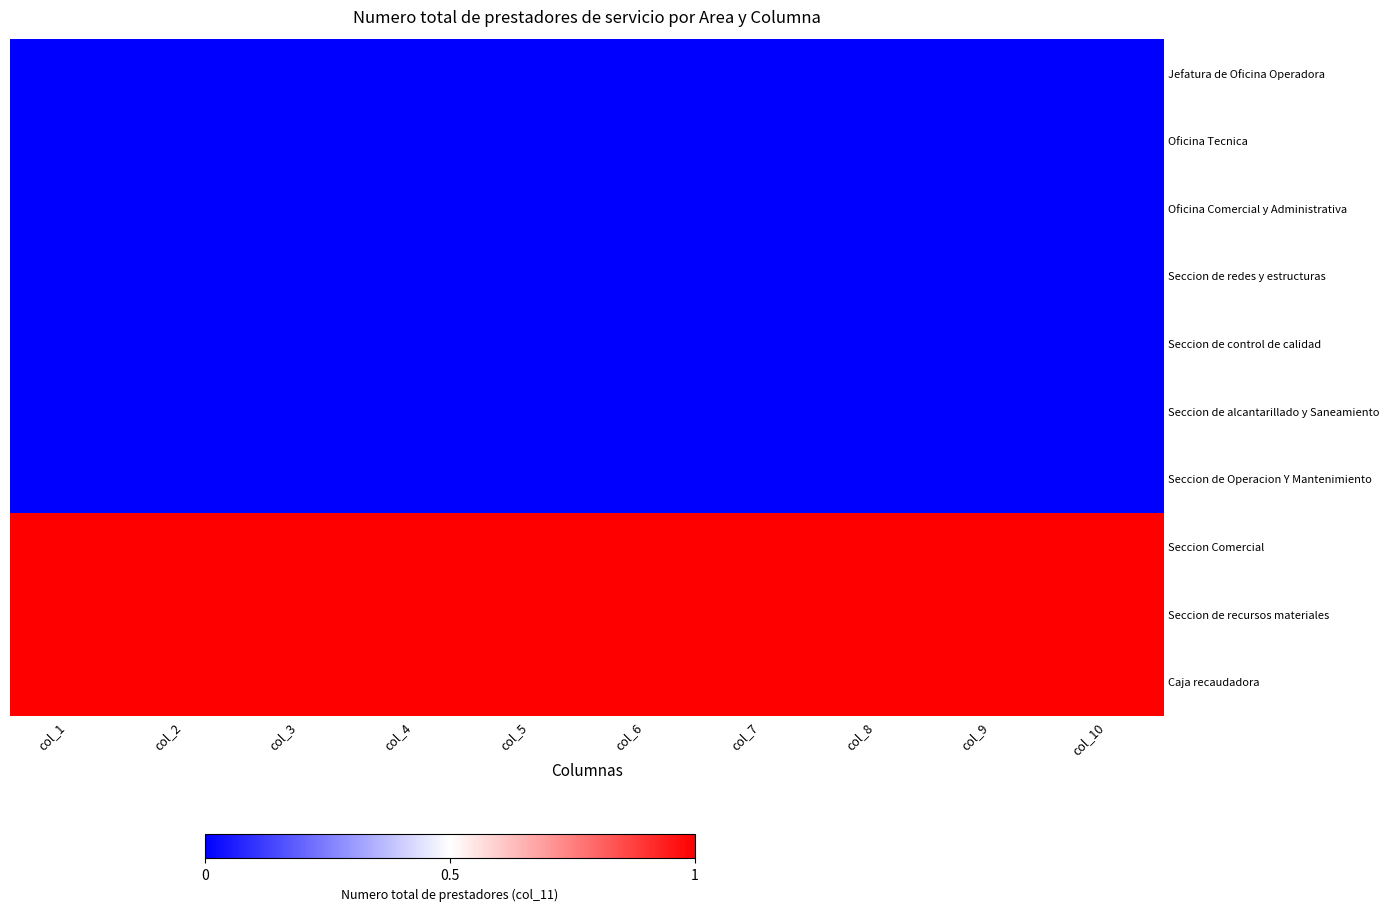

Which category has the highest value across all series?

col_1